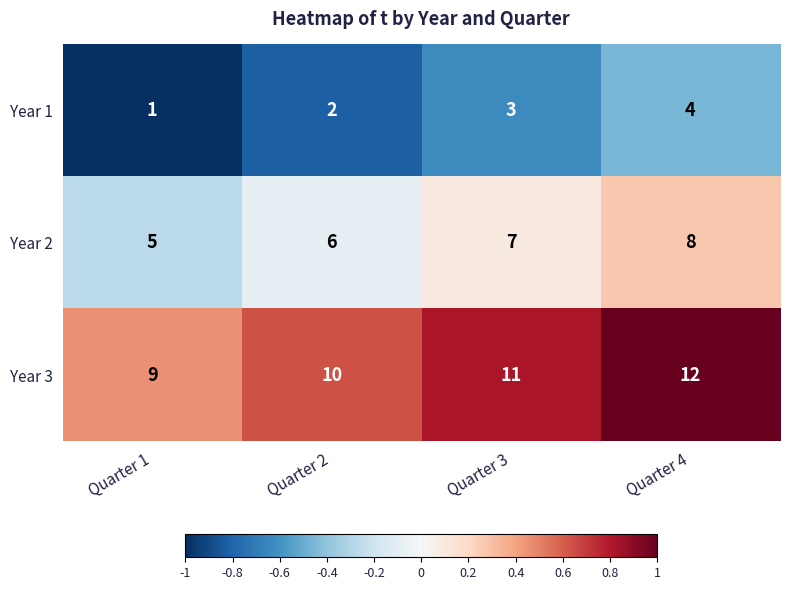

What is the difference between the highest and lowest values at Quarter 1?

8